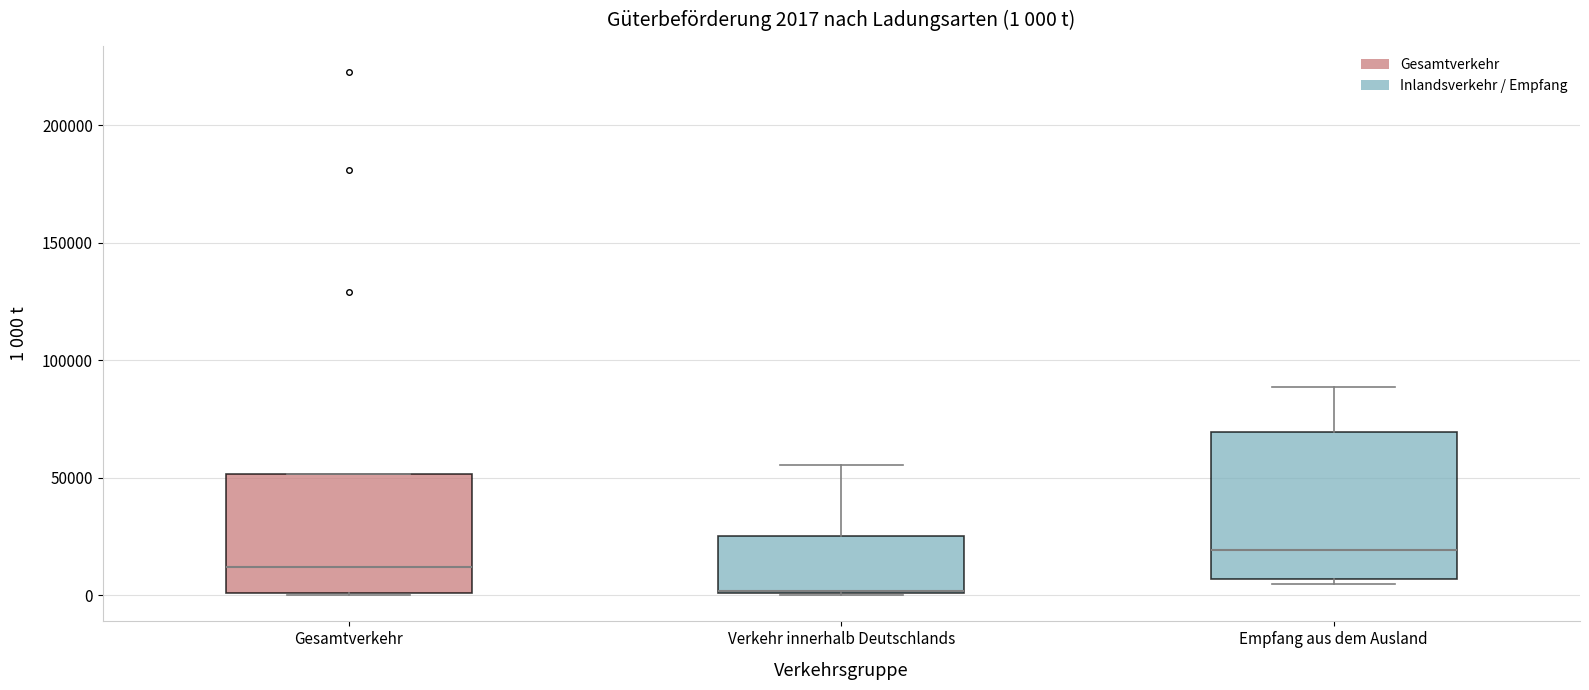

Which box is the tallest, from its lower edge to its upper edge?

Empfang aus dem Ausland